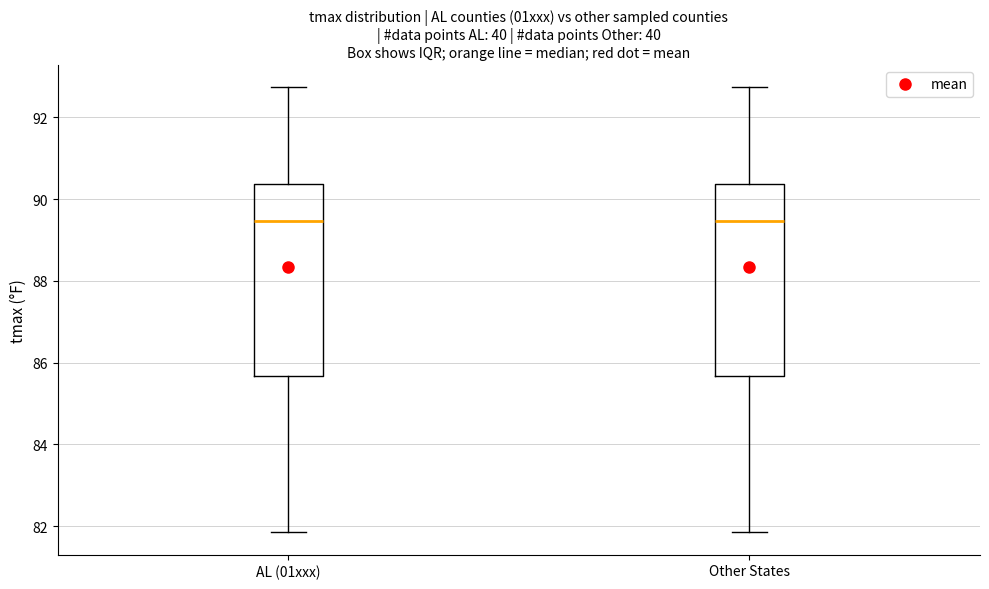

Where does the median line of the box for Other States sit on the y-axis? The values are not printed on the chart, so give them approximately, as read against the axis.

89.4